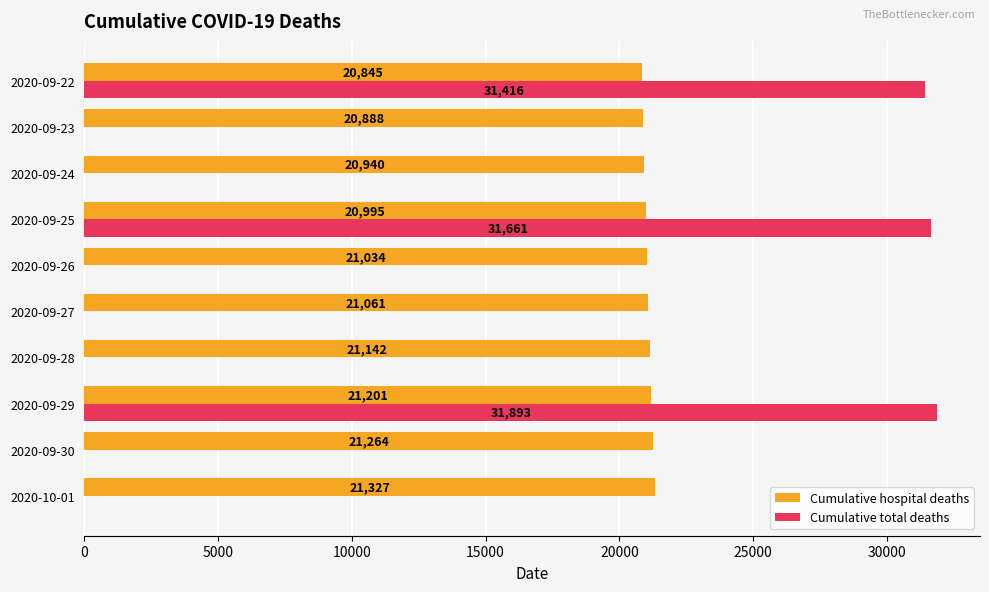

True or false: Cumulative hospital deaths has a value of 21264 at 2020-09-30.

True